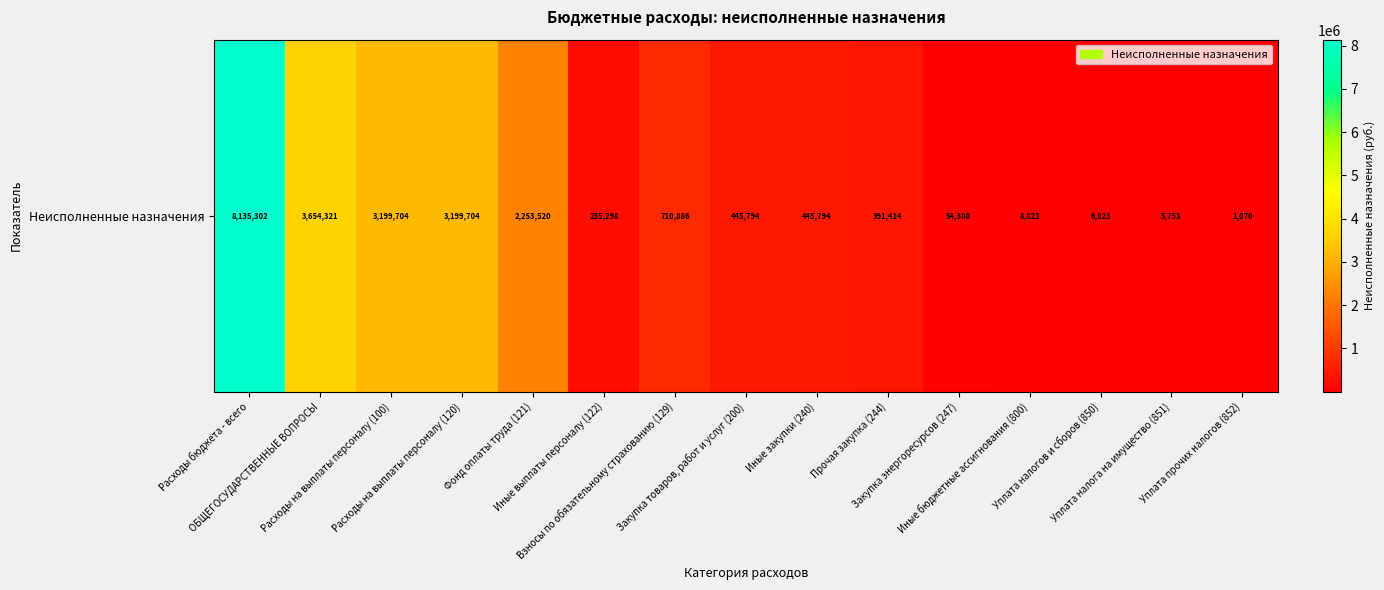

Rank the categories by value from highest to lowest.

Расходы бюджета - всего, ОБЩЕГОСУДАРСТВЕННЫЕ ВОПРОСЫ, Расходы на выплаты персоналу (100), Расходы на выплаты персоналу (120), Фонд оплаты труда (121), Взносы по обязательному страхованию (129), Закупка товаров, работ и услуг (200), Иные закупки (240), Прочая закупка (244), Иные выплаты персоналу (122), Закупка энергоресурсов (247), Иные бюджетные ассигнования (800), Уплата налогов и сборов (850), Уплата налога на имущество (851), Уплата прочих налогов (852)